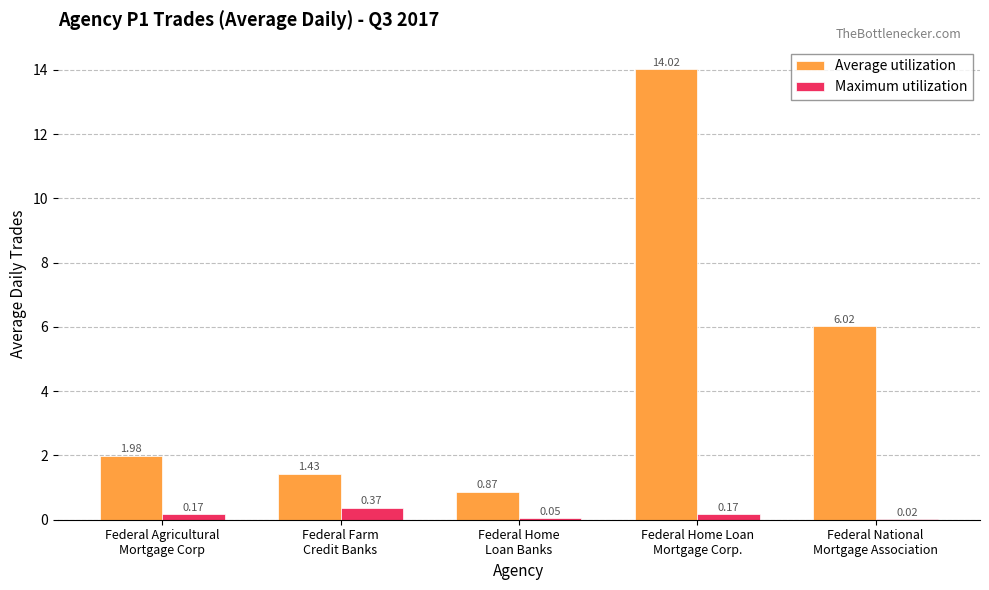

Which series has the largest total across all categories?

Average utilization